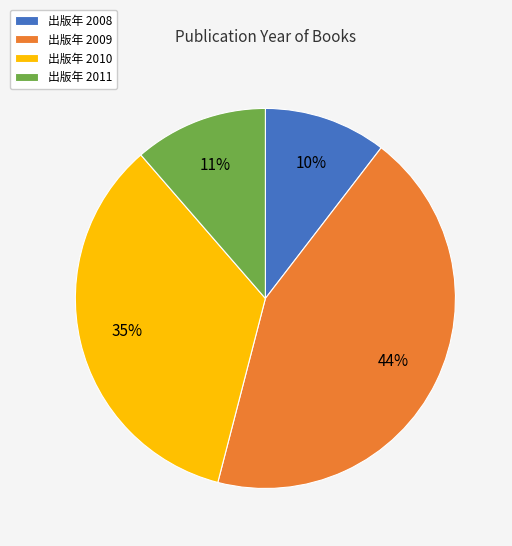

What percentage is the 出版年 2011 slice, to the nearest percent?

11%